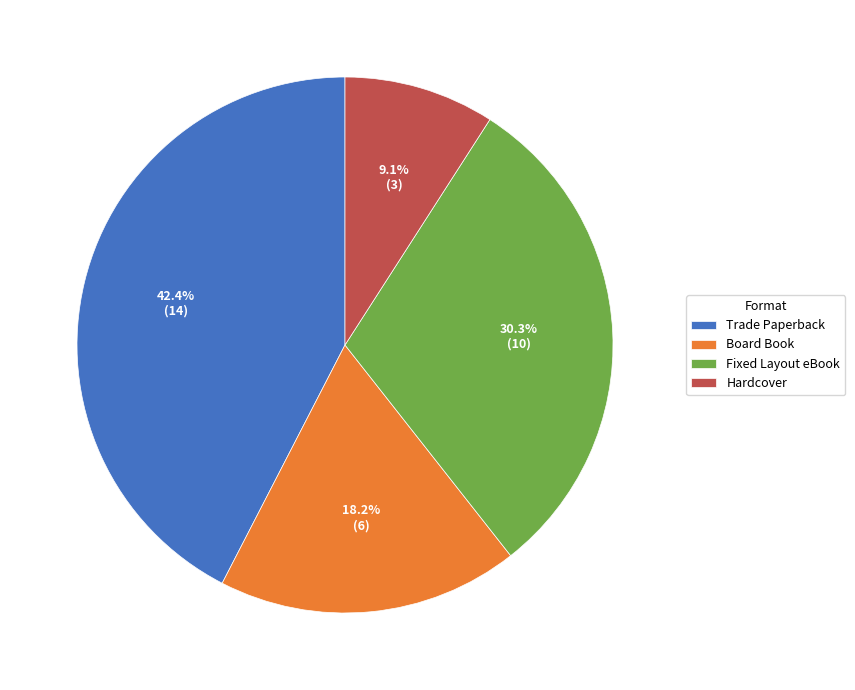

To the nearest percent, what is the combined percentage of Board Book and Fixed Layout eBook?

48%